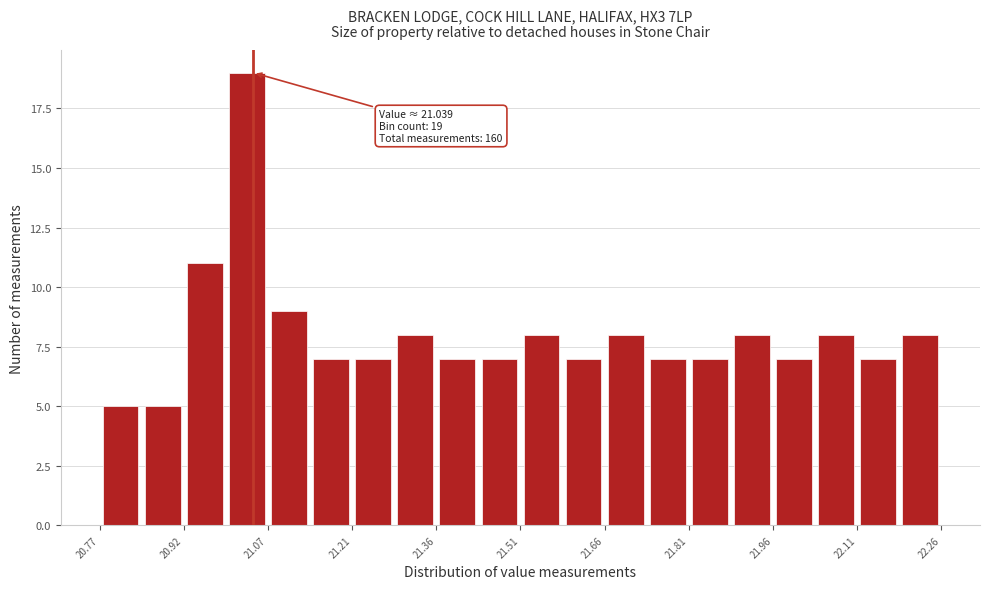

Read against the x-axis, roughly where is the centre of the tallest bar?

21.02